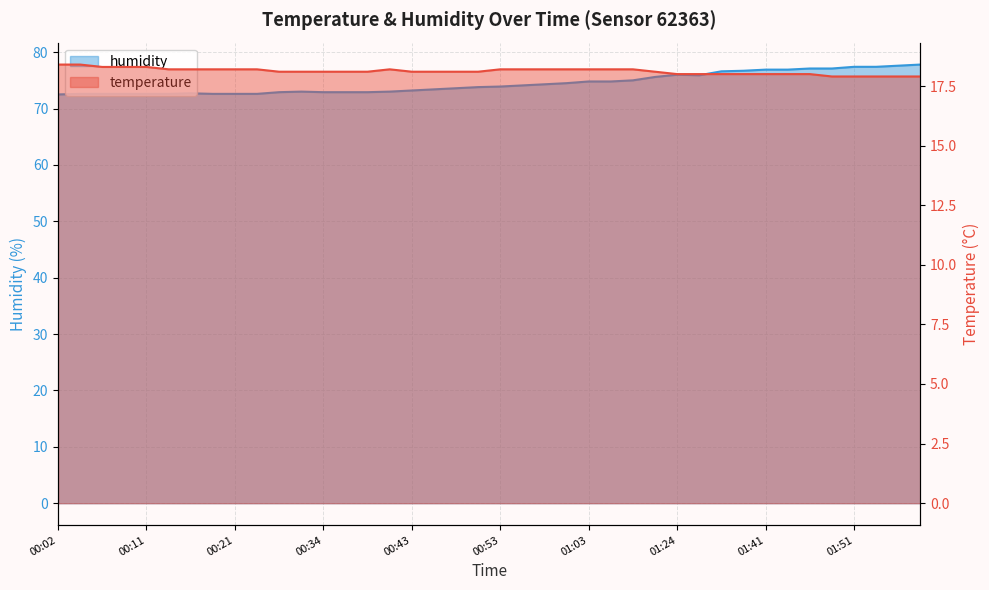

At 00:36, list the series in order from smallest to largest.

temperature, humidity